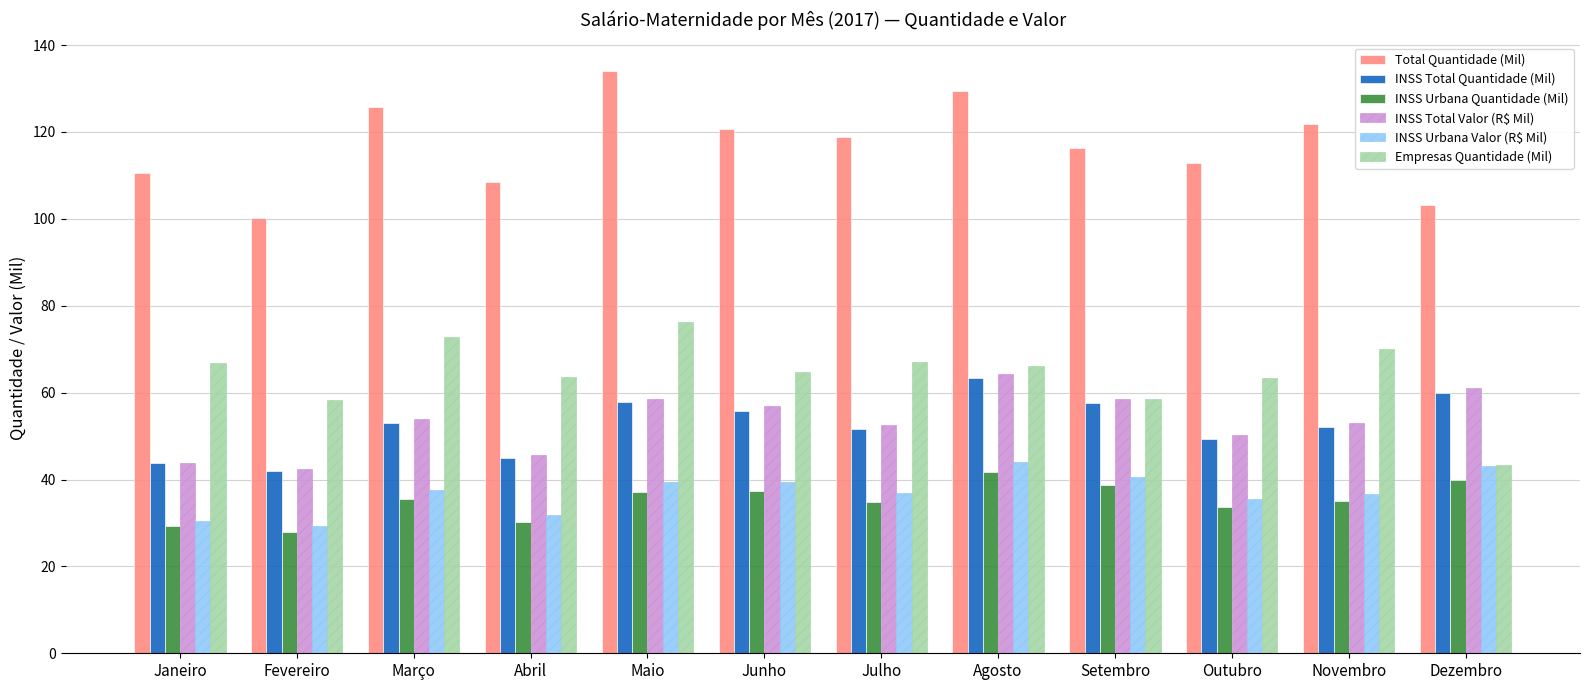

What is the difference between the maximum and minimum values in the Total Quantidade (Mil) series?

33.9